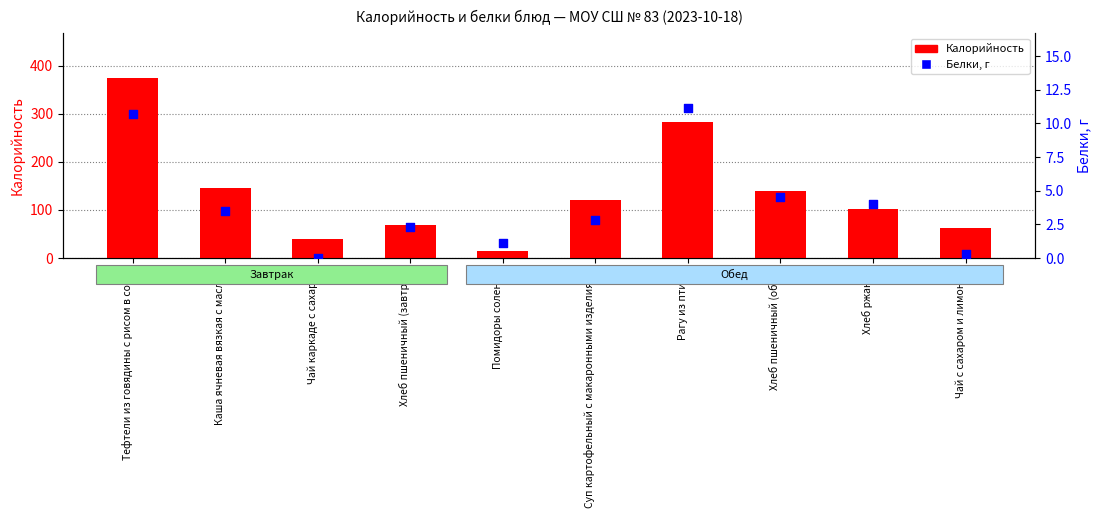

What is the total value across all series at Чай каркаде с сахаром?

39.9